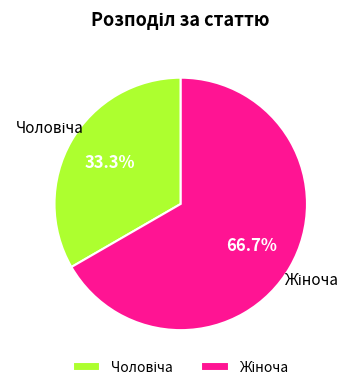

Is there any slice that represents more than half of the pie?

Yes